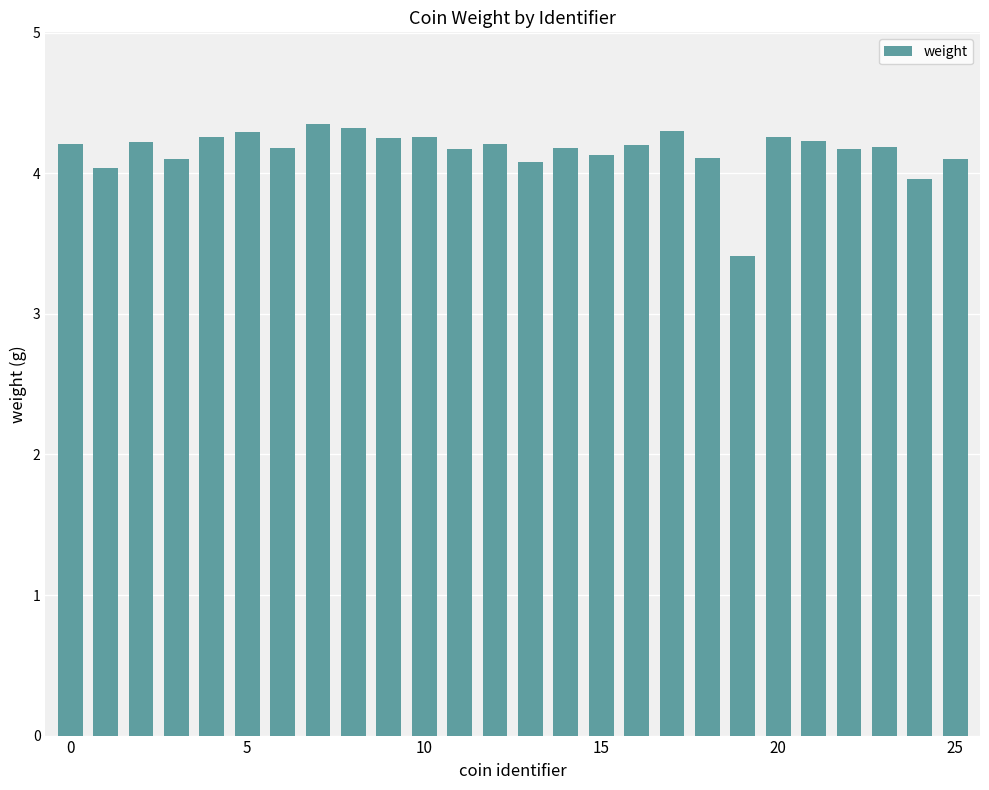

What is the smallest value displayed?

3.4